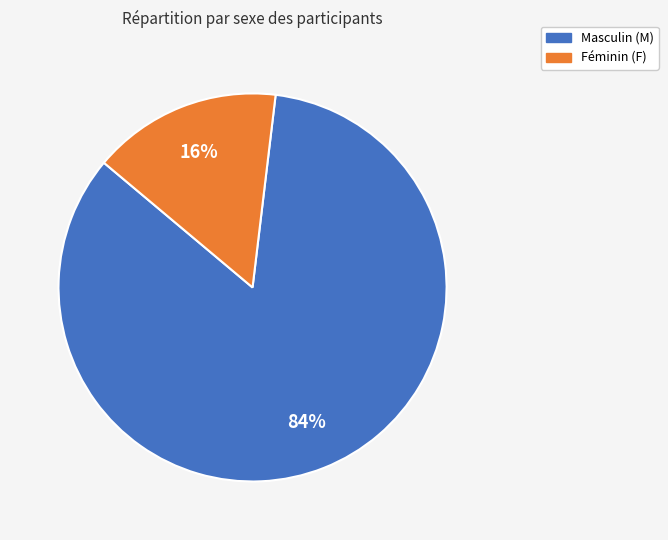

How many slices are in this pie chart?

2